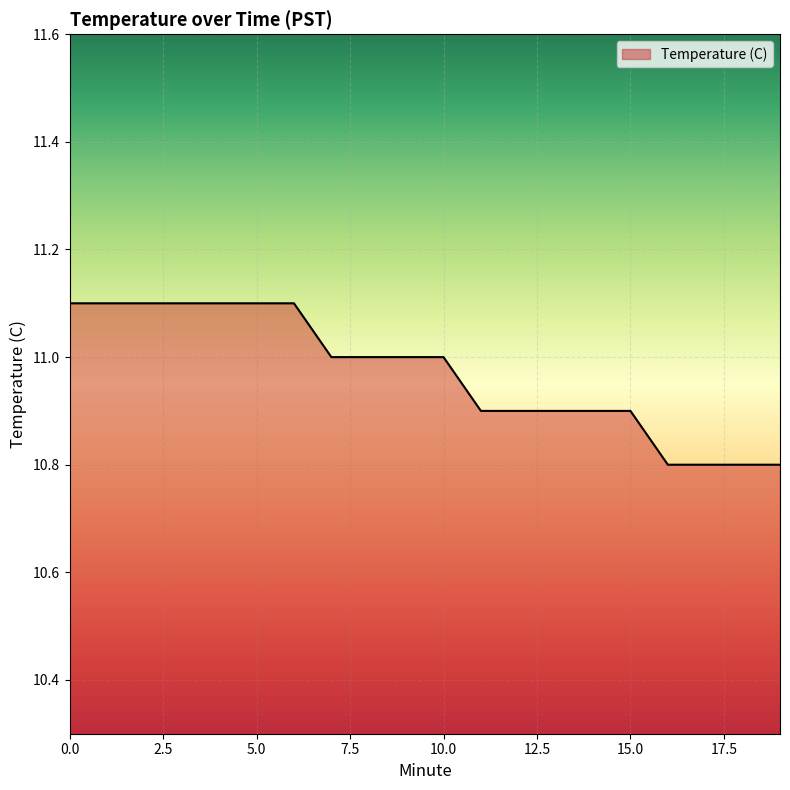

Does the chart have visible grid lines?

Yes